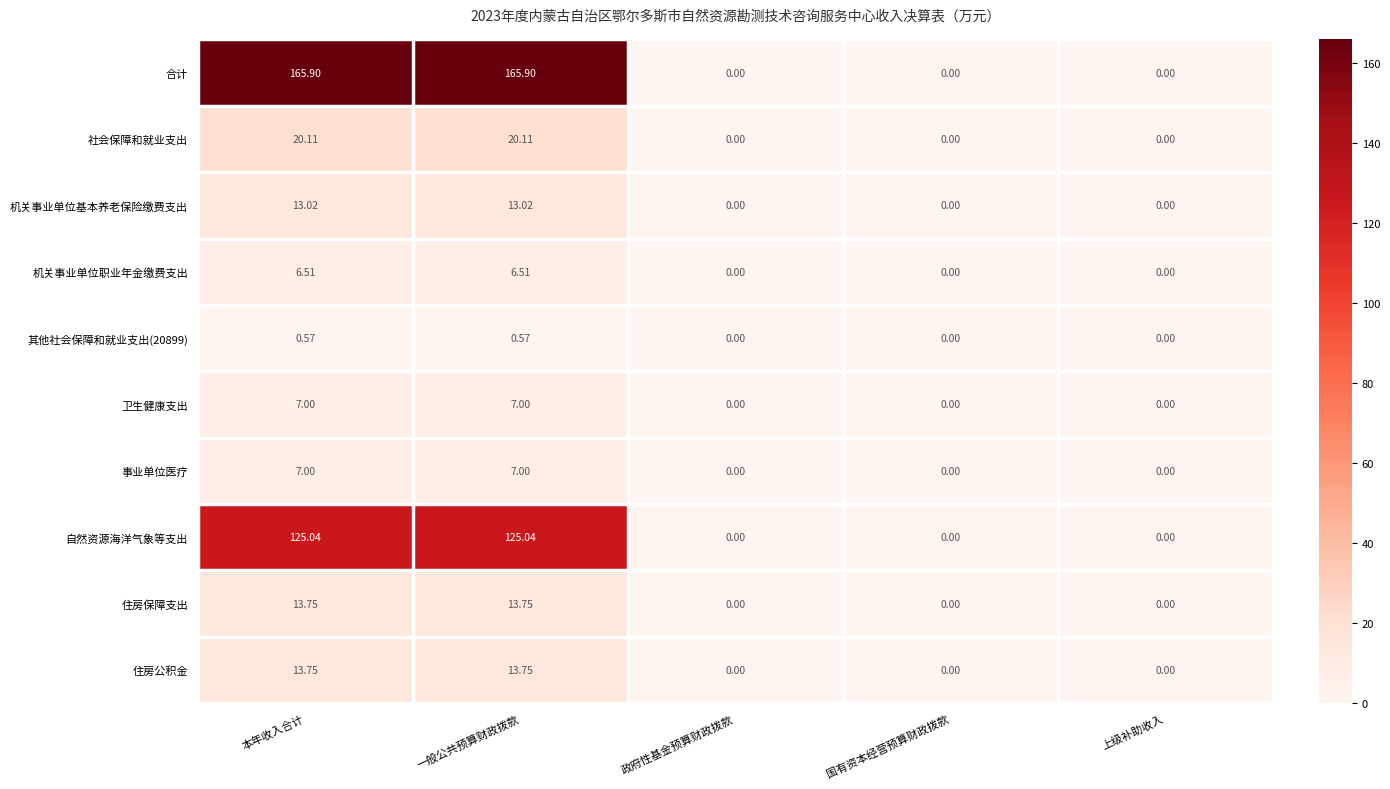

Which series has the largest total across all categories?

合计